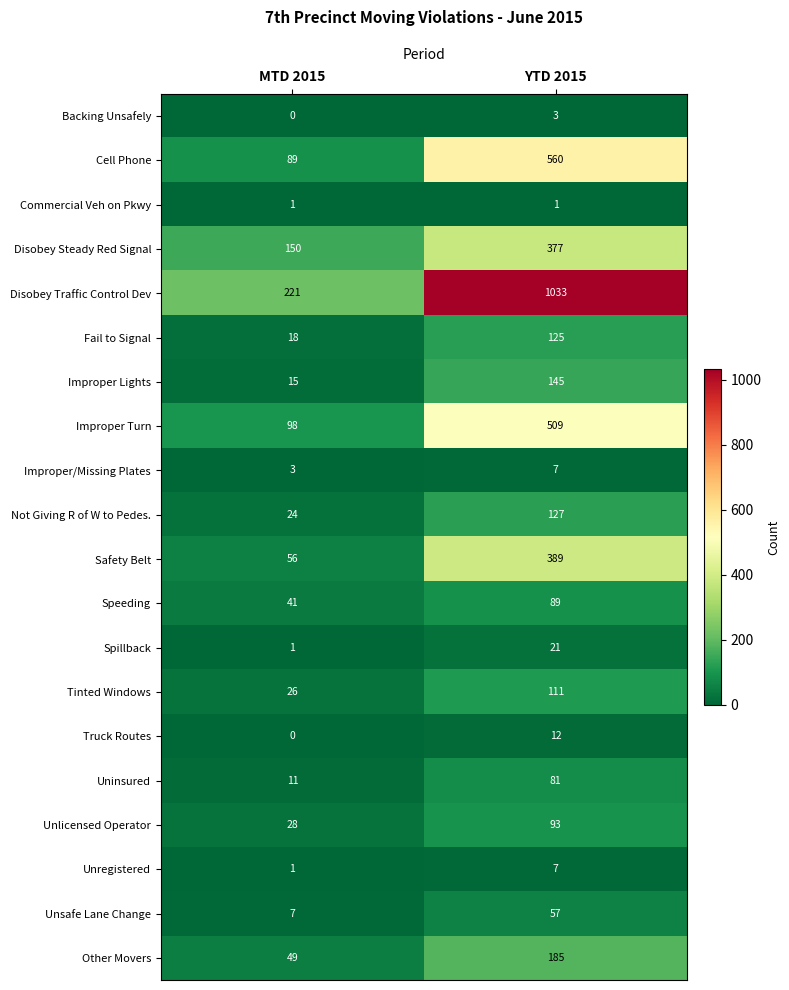

Count the number of categories in the chart.

2